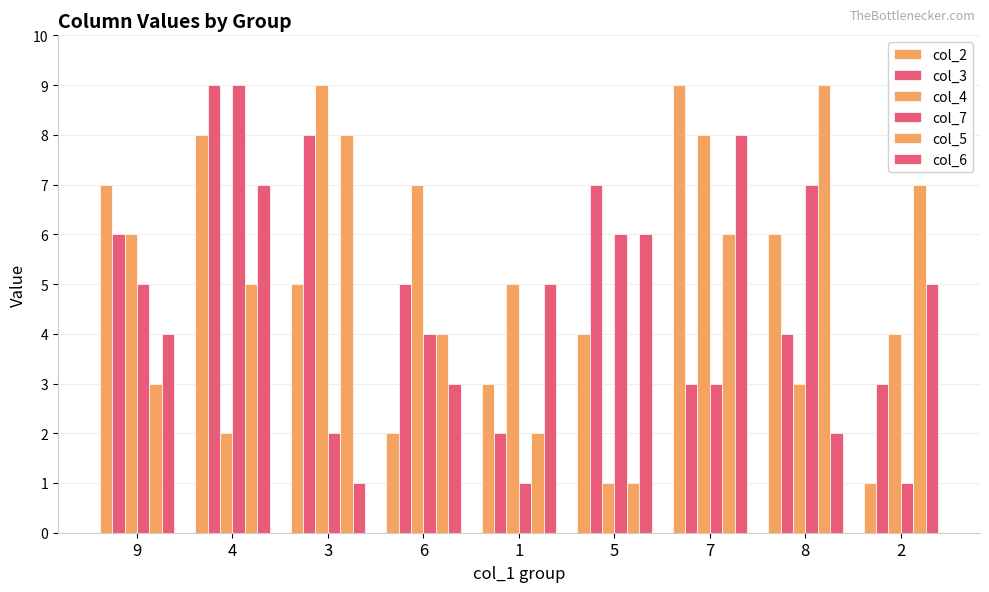

What is the label of the 9th bar from the right?

9